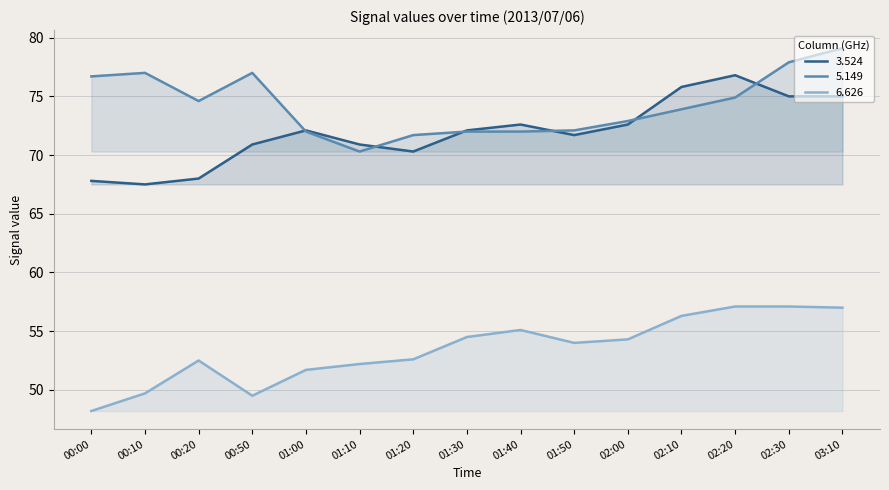

What are all the series names shown in the legend?

3.524, 5.149, 6.626